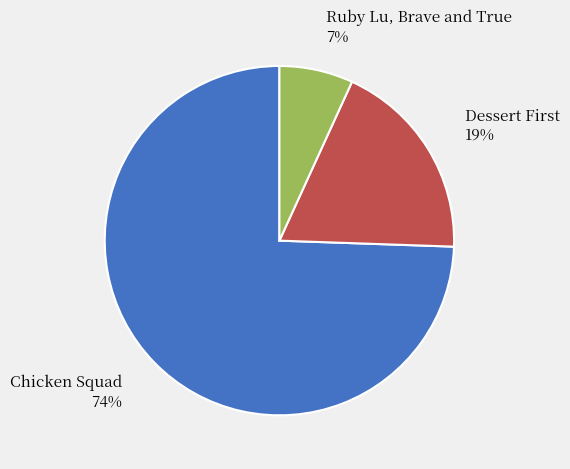

To the nearest percent, what portion does Chicken Squad represent?

74%